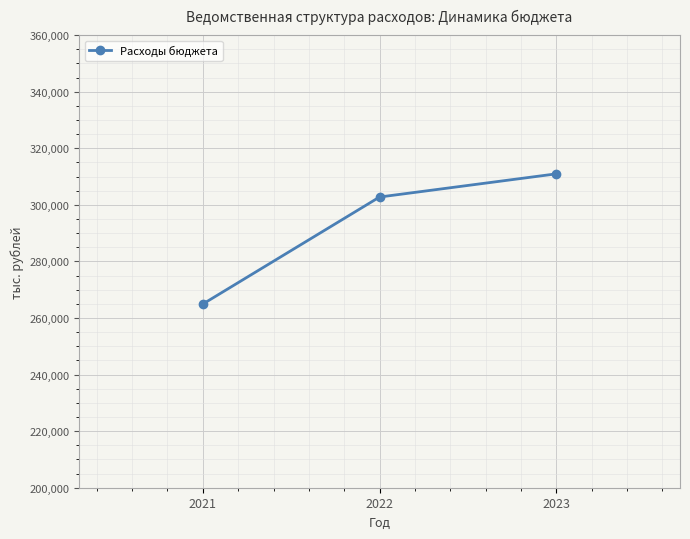

What is the approximate value at 2021?

264926.7